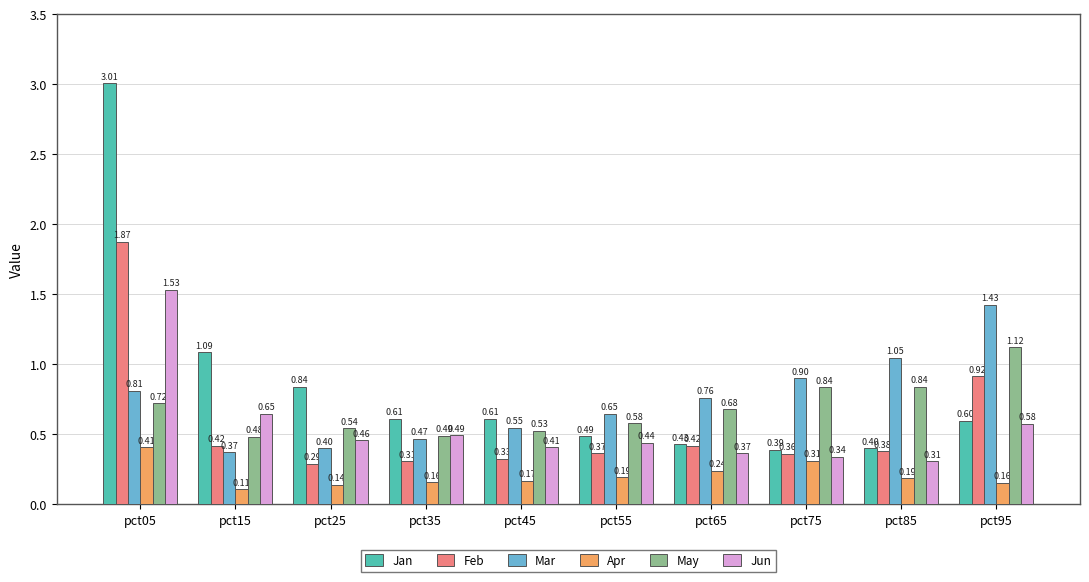

Which series has the widest spread of values?

Jan